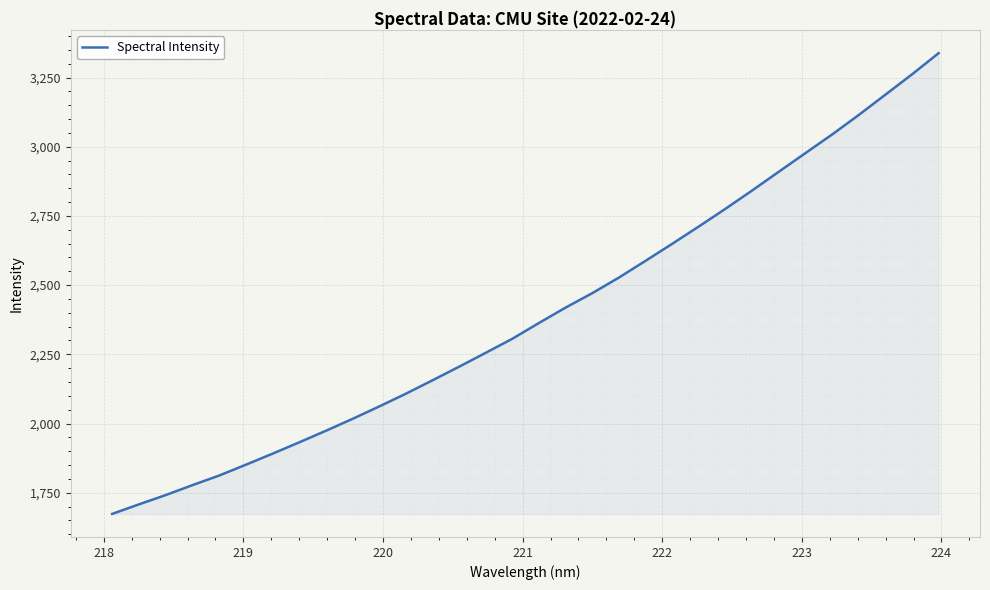

What is the difference between the maximum and minimum values?

1664.8